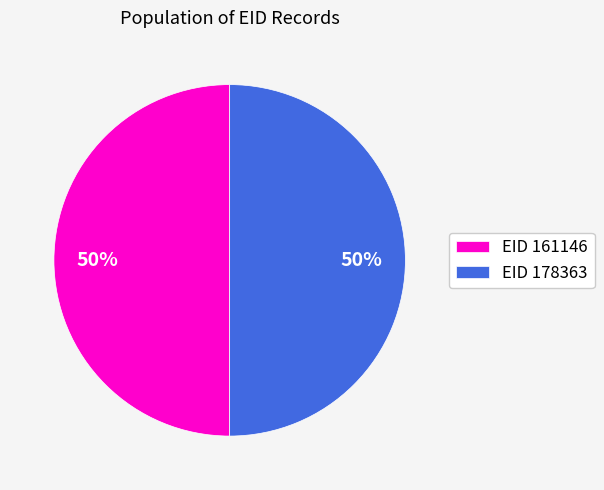

To the nearest percent, what is the average slice percentage?

50%